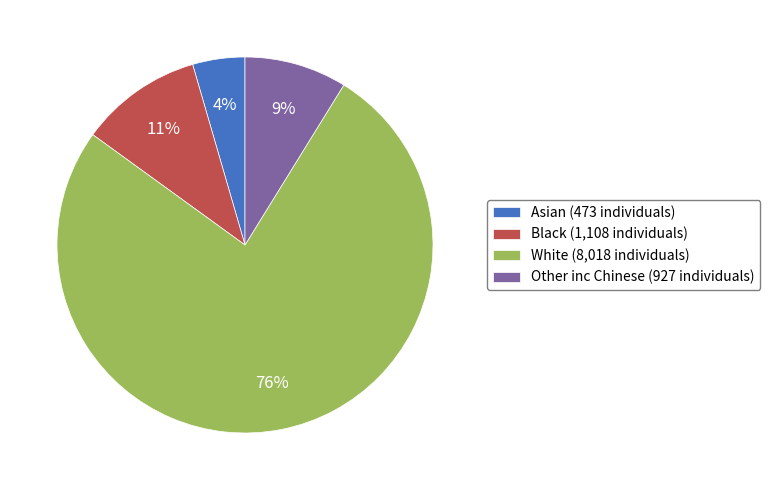

Rank the categories by value from lowest to highest.

Asian, Other inc Chinese, Black, White